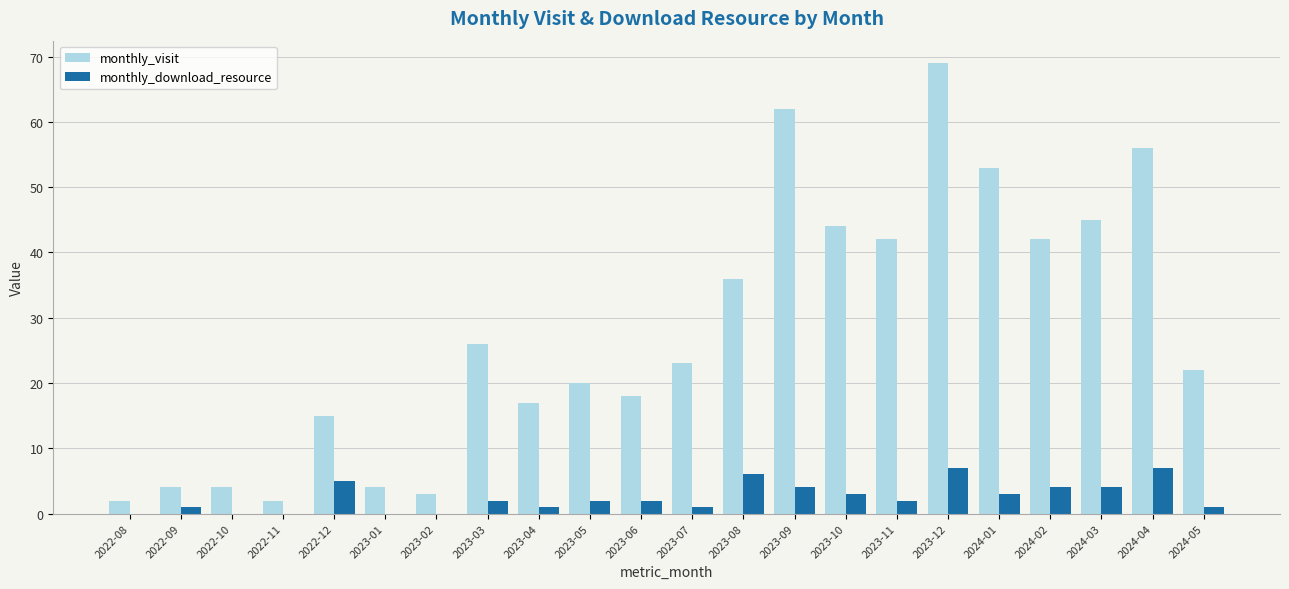

What is the sum of the monthly_visit values at 2023-03 and 2023-02?

29